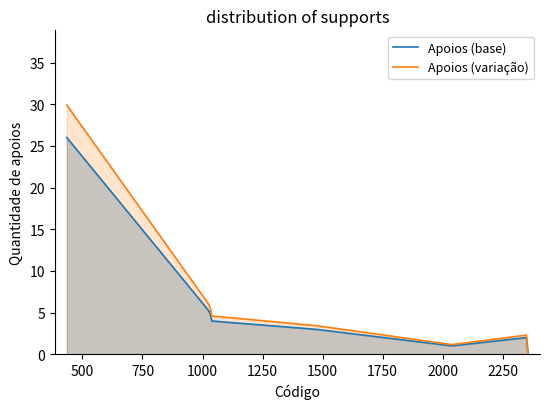

Which series has the widest spread of values?

Apoios (variação)